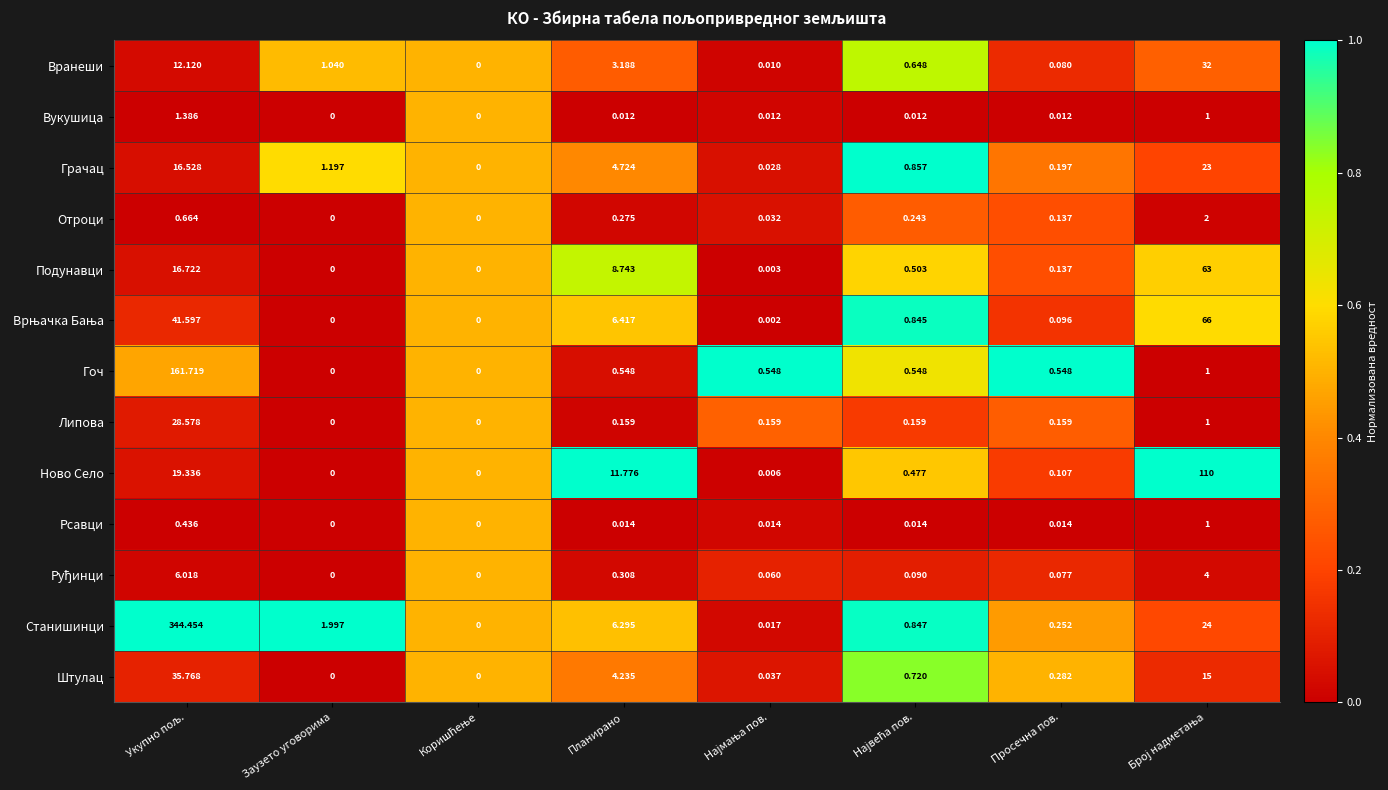

Which series has the largest range (max minus min)?

Станишинци